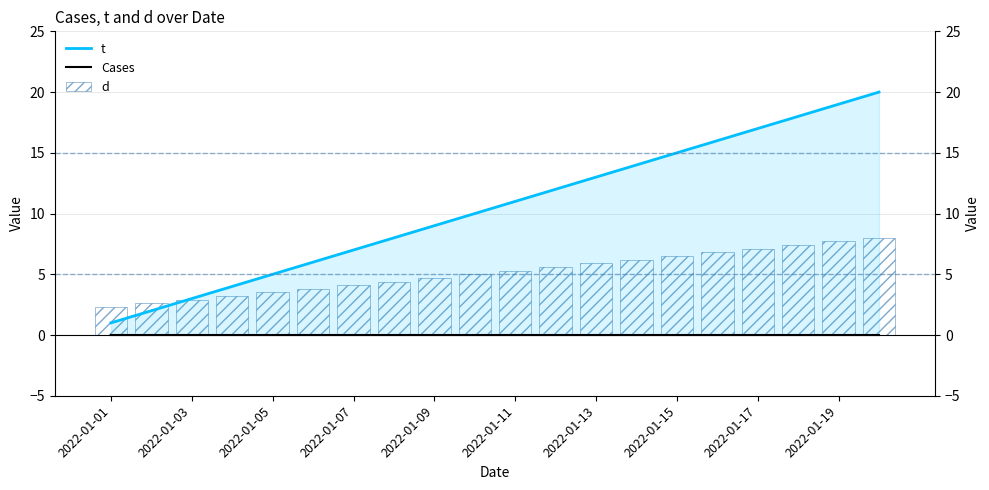

What is the greatest value displayed?

20.0